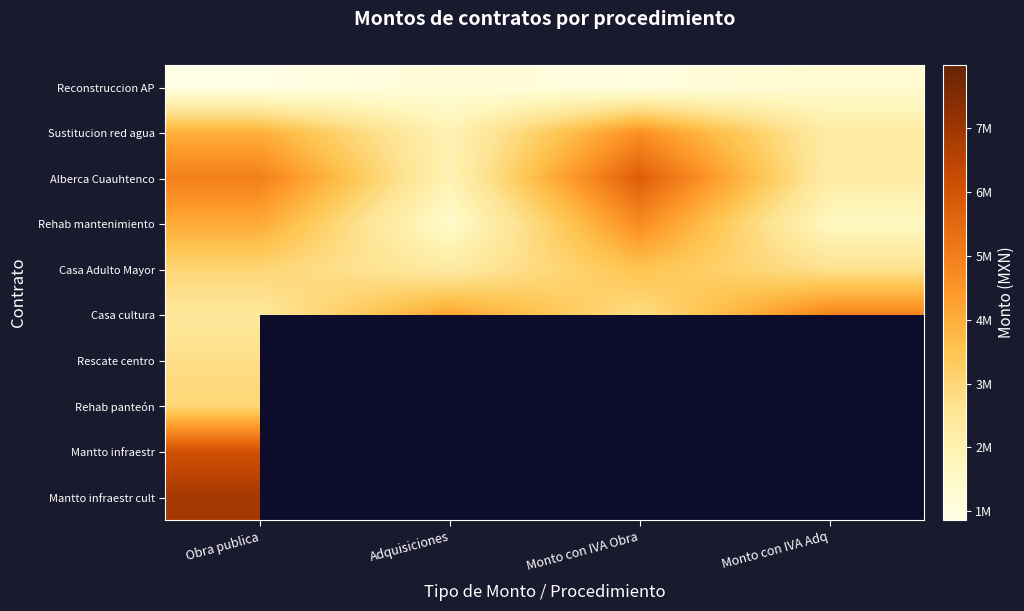

Which series changed the most between Adquisiciones and Monto con IVA Obra?

Alberca Cuauhtenco